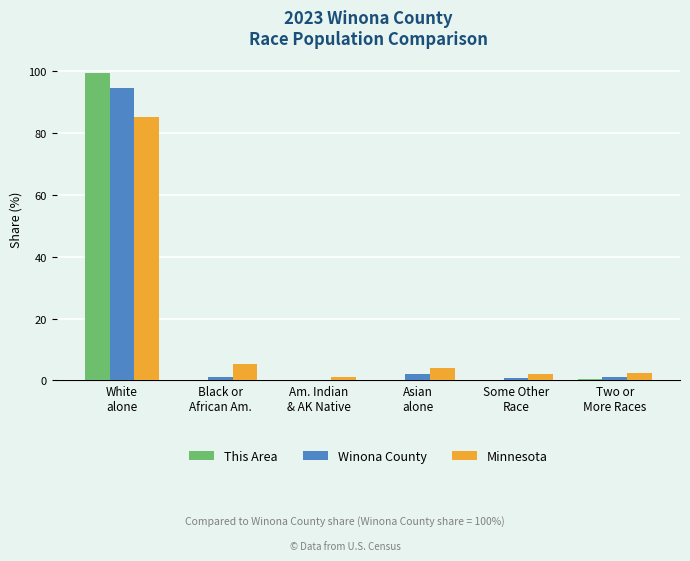

What is the difference between the Winona County values at White
alone and Am. Indian
& AK Native?

94.1